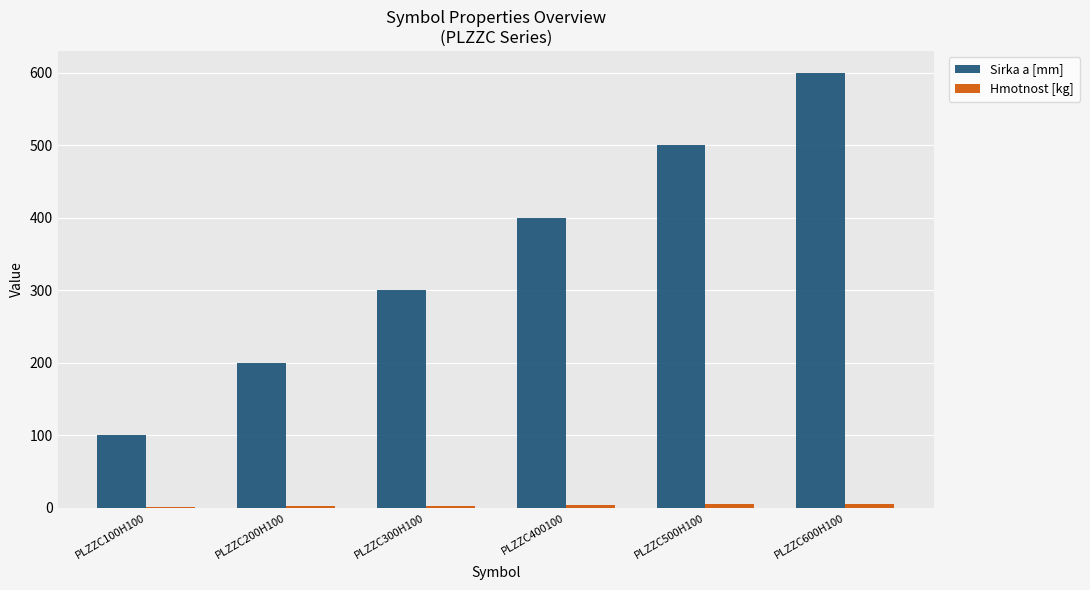

At which category does the chart reach its peak across all series?

PLZZC600H100